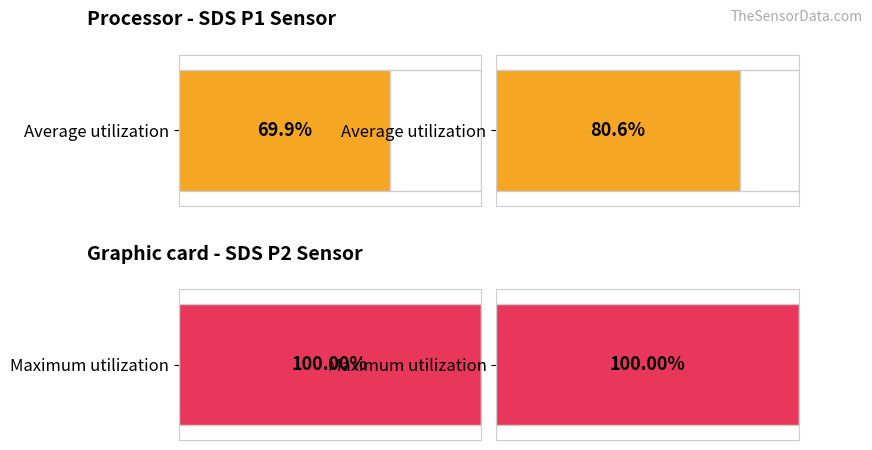

Are the bars horizontal?

Yes